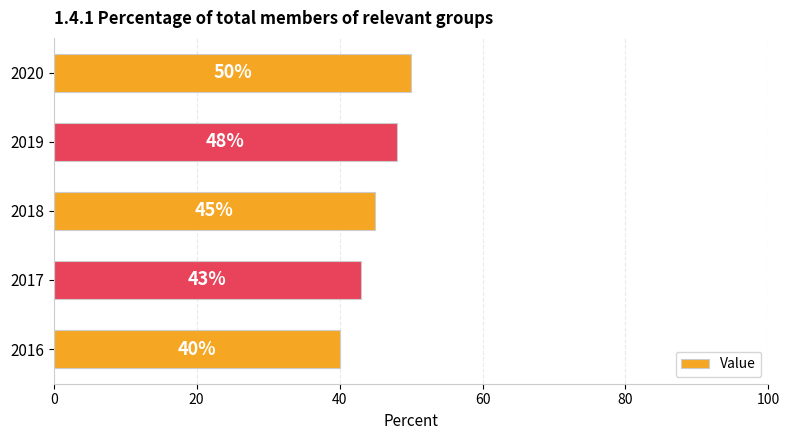

How many data points are less than 45?

2